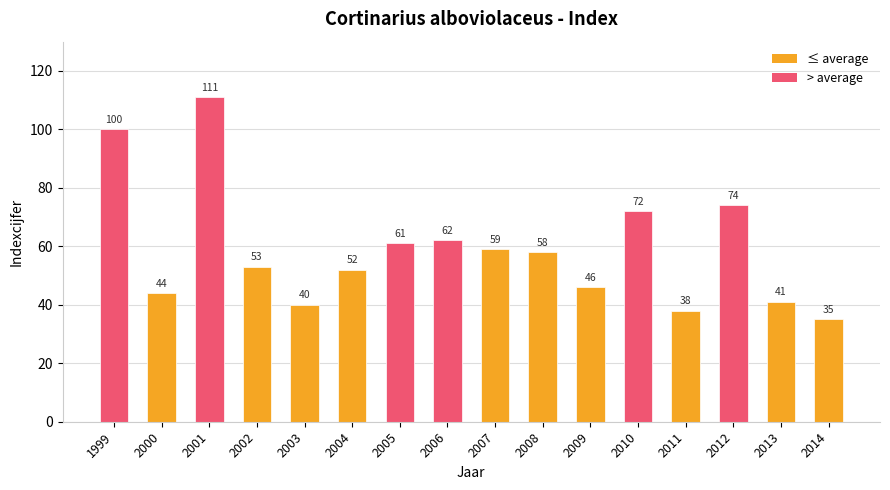

Are the bars horizontal?

No